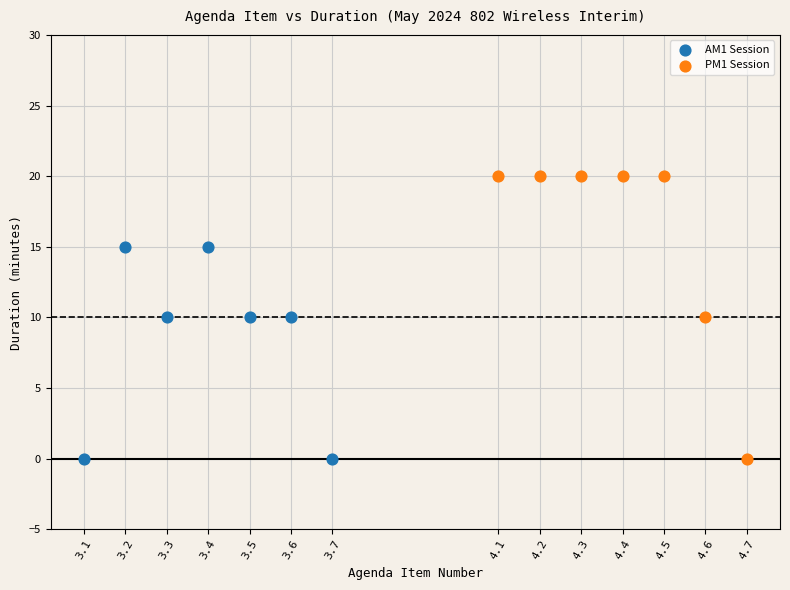

Which series has the widest spread of Y values?

PM1 Session